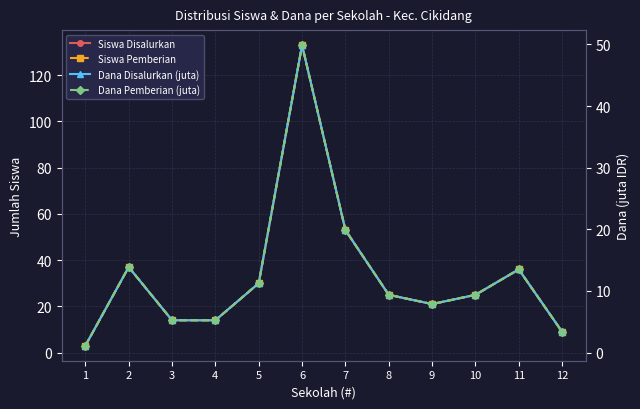

List the series in order of their peak value, lowest first.

Dana Disalurkan (juta), Dana Pemberian (juta), Siswa Disalurkan, Siswa Pemberian